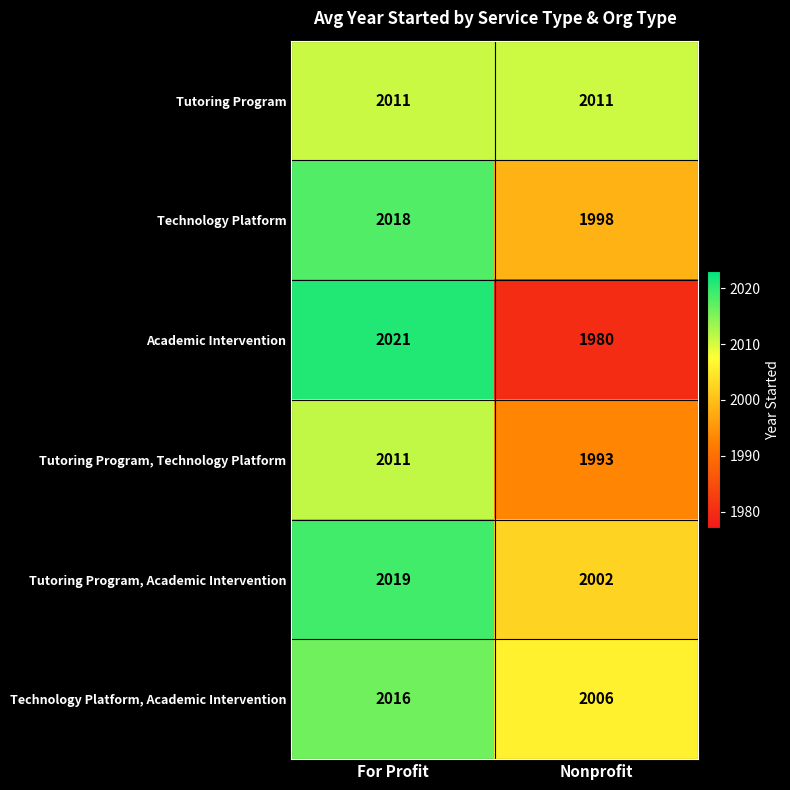

What is the spread (max minus min) of values at Nonprofit?

31